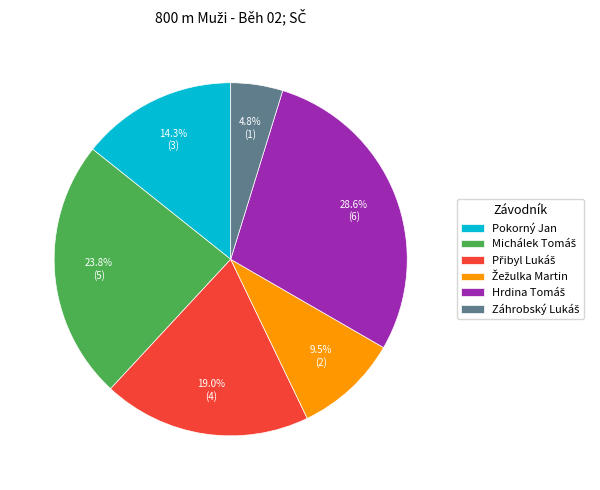

Is there a majority slice in this chart?

No